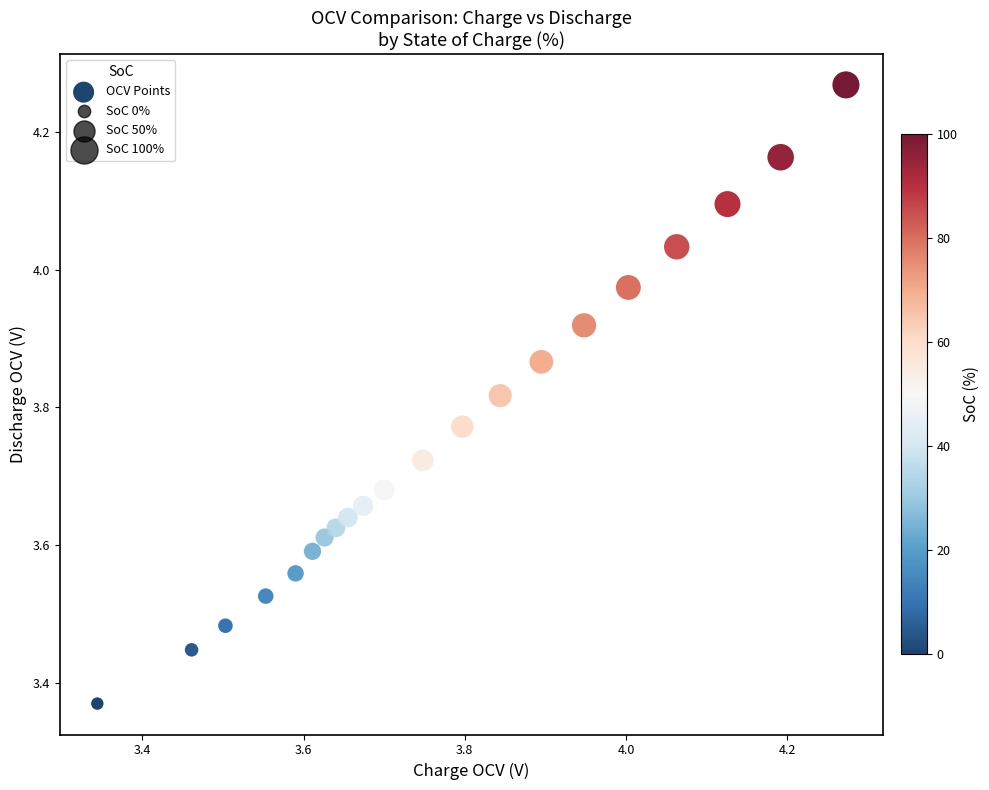

What is the range of Y values (max minus min)?

0.9